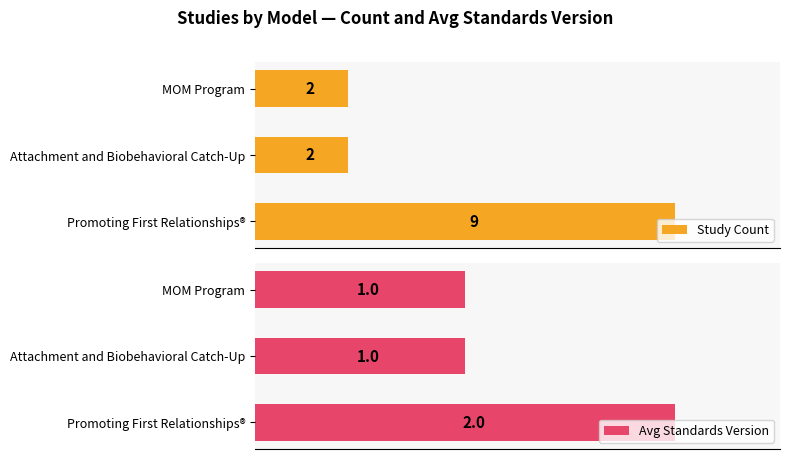

What is the sum of all Study Count values?

13